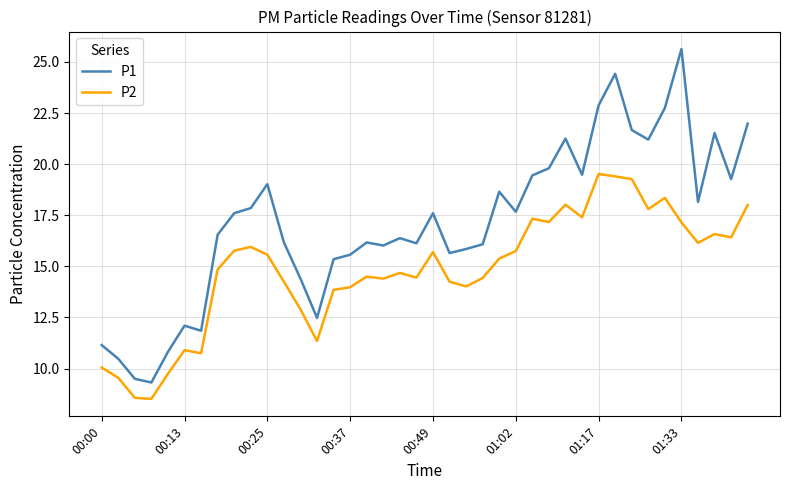

True or false: P1 and P2 intersect in this chart.

False